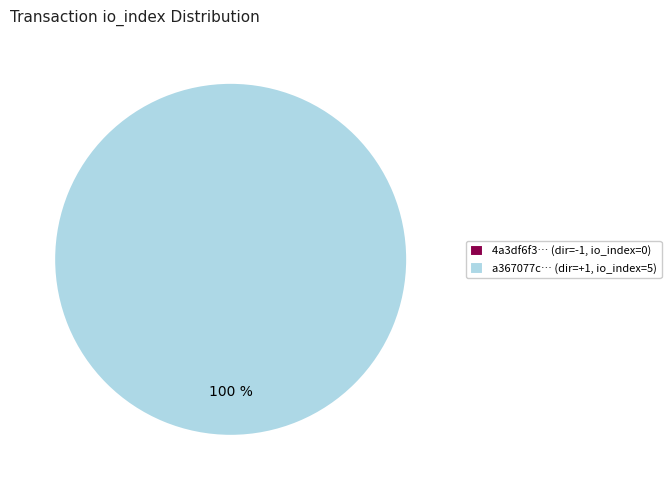

Is there a majority slice in this chart?

Yes